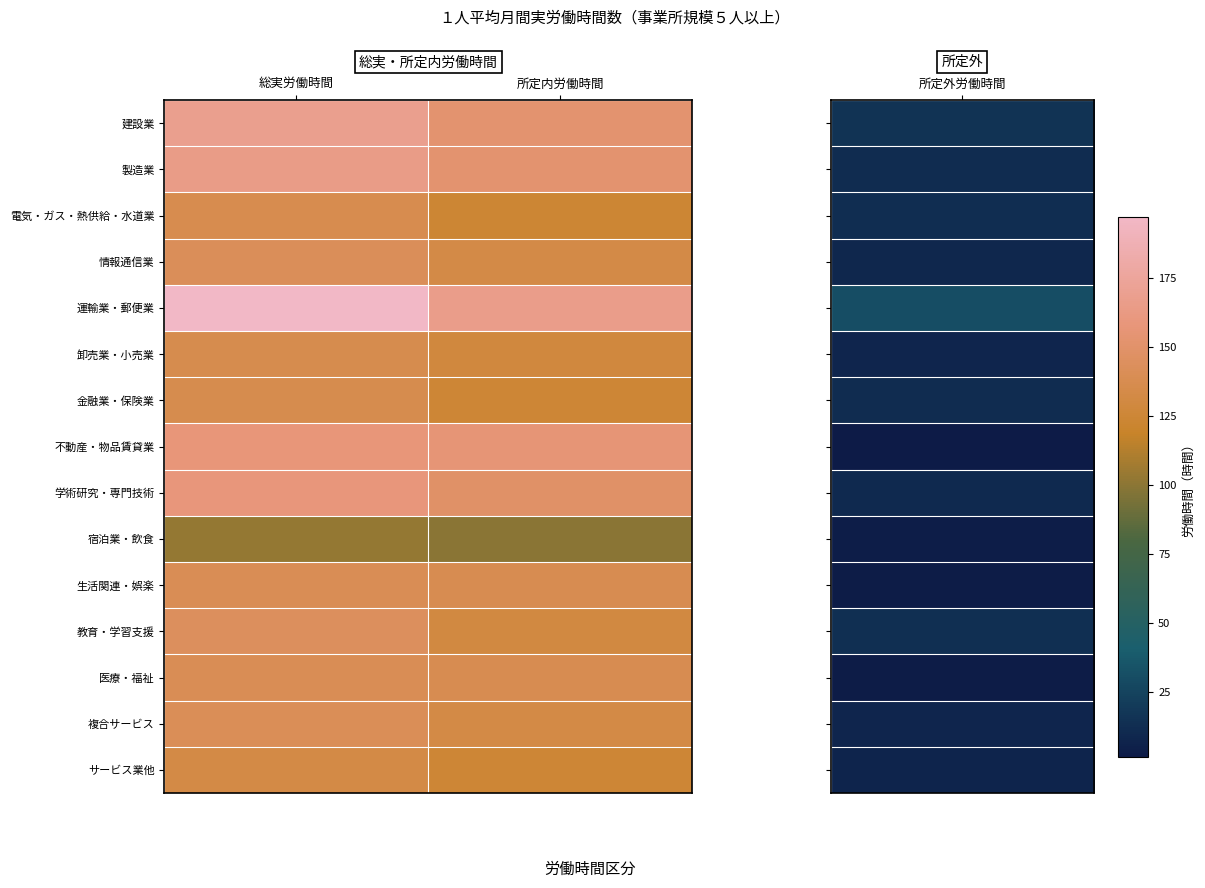

Count the number of categories in the chart.

2